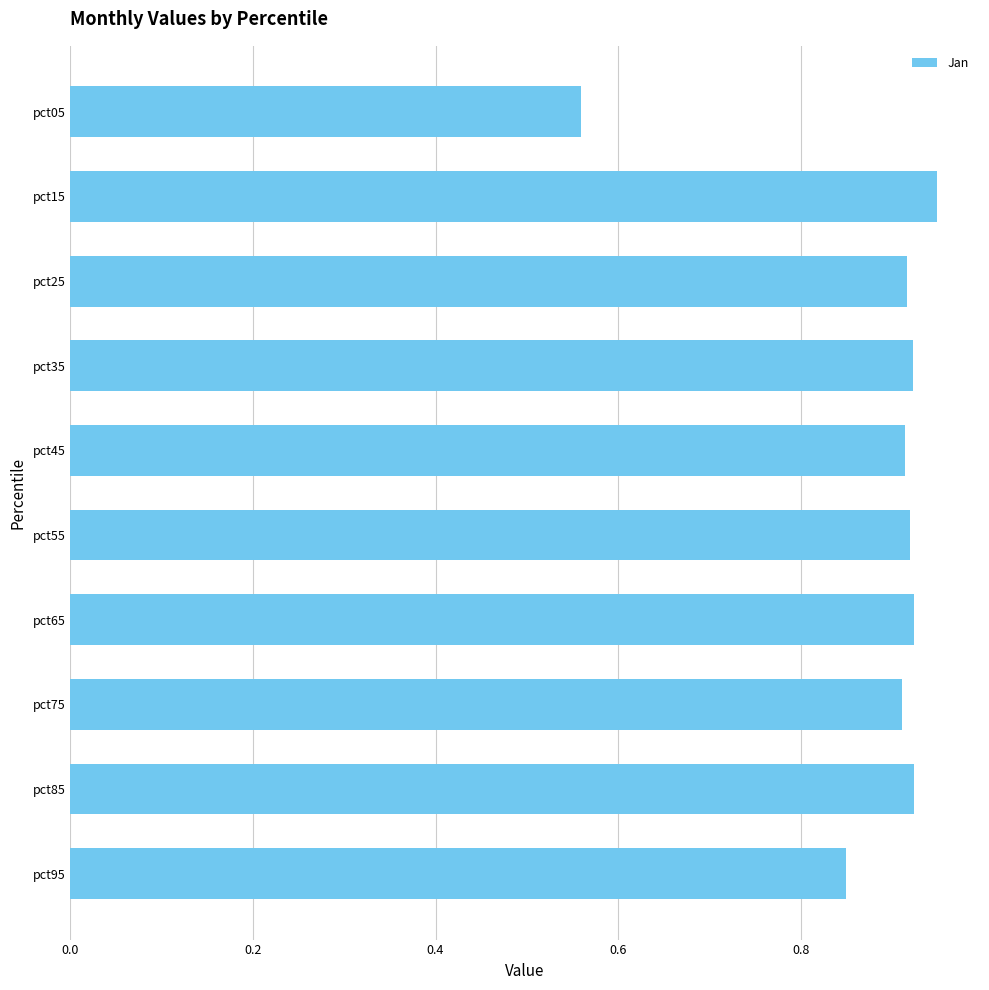

At which label is the value closest to 0?

pct05